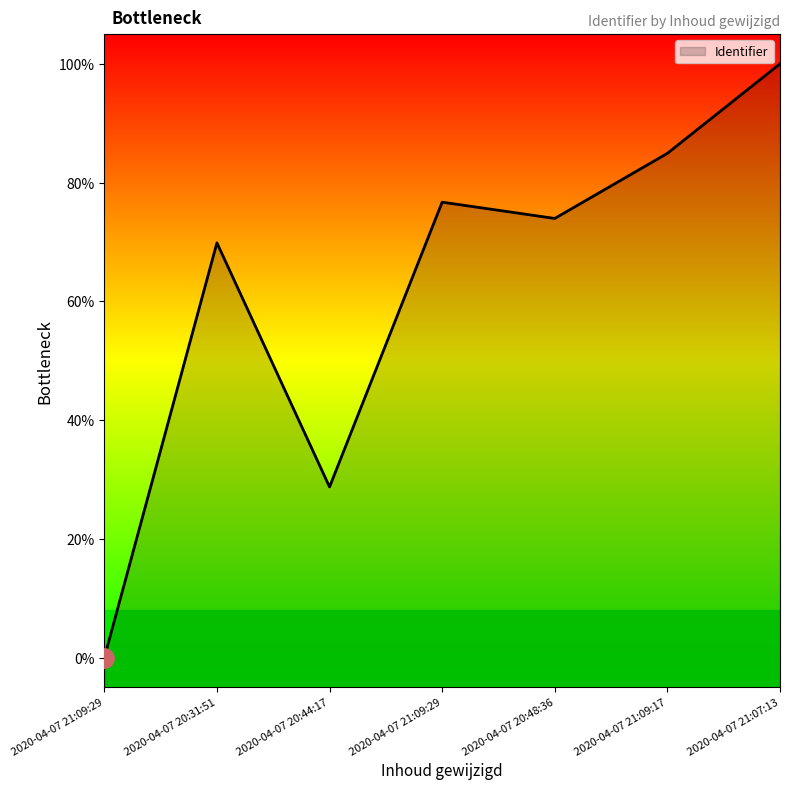

Is this an area chart (filled region under the line)?

Yes